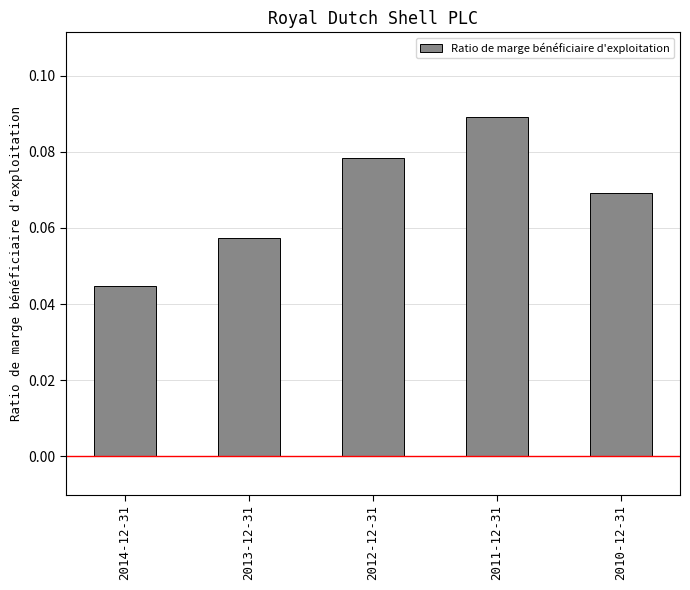

True or false: the data shows 0.0 at 2010-12-31.

False